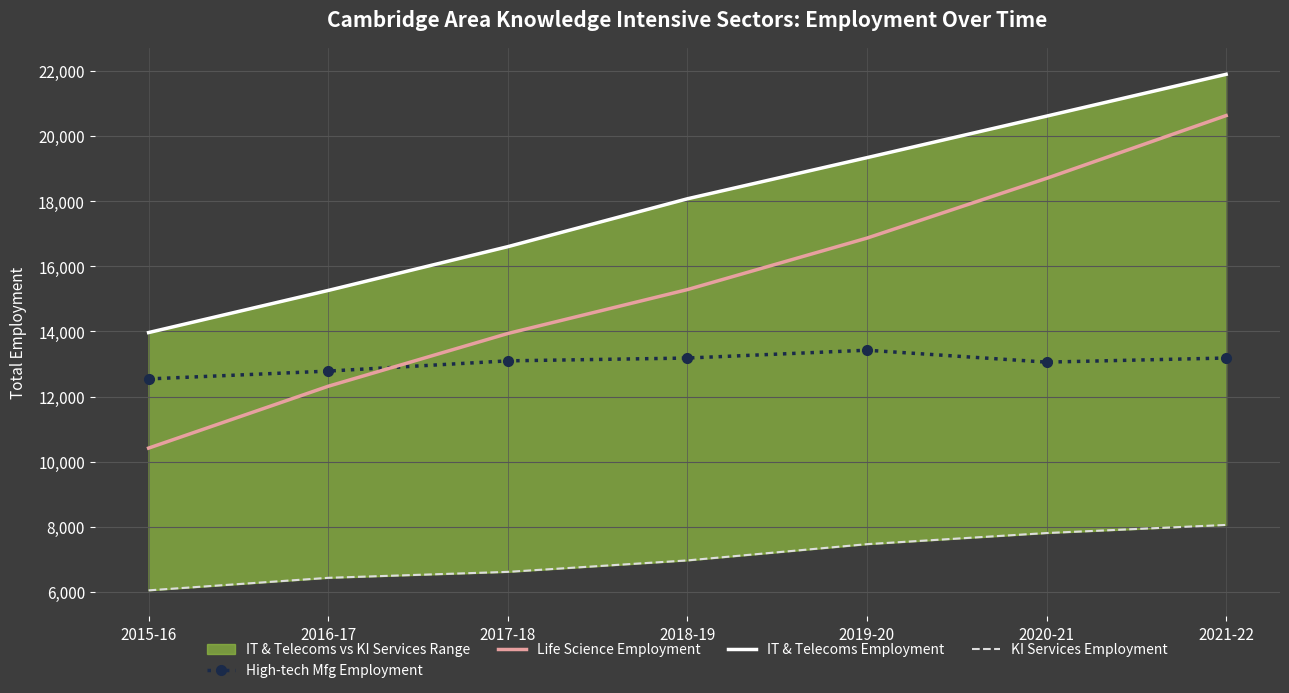

True or false: IT & Telecoms Employment has more than 2 points higher than both neighbors.

False